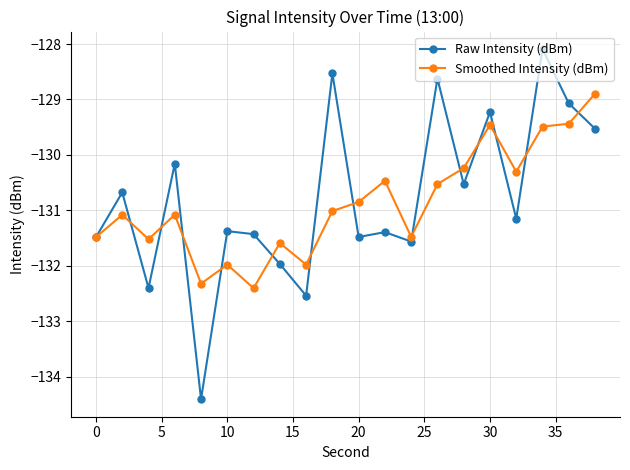

Rank the series by their maximum value, from highest to lowest.

Raw Intensity (dBm), Smoothed Intensity (dBm)